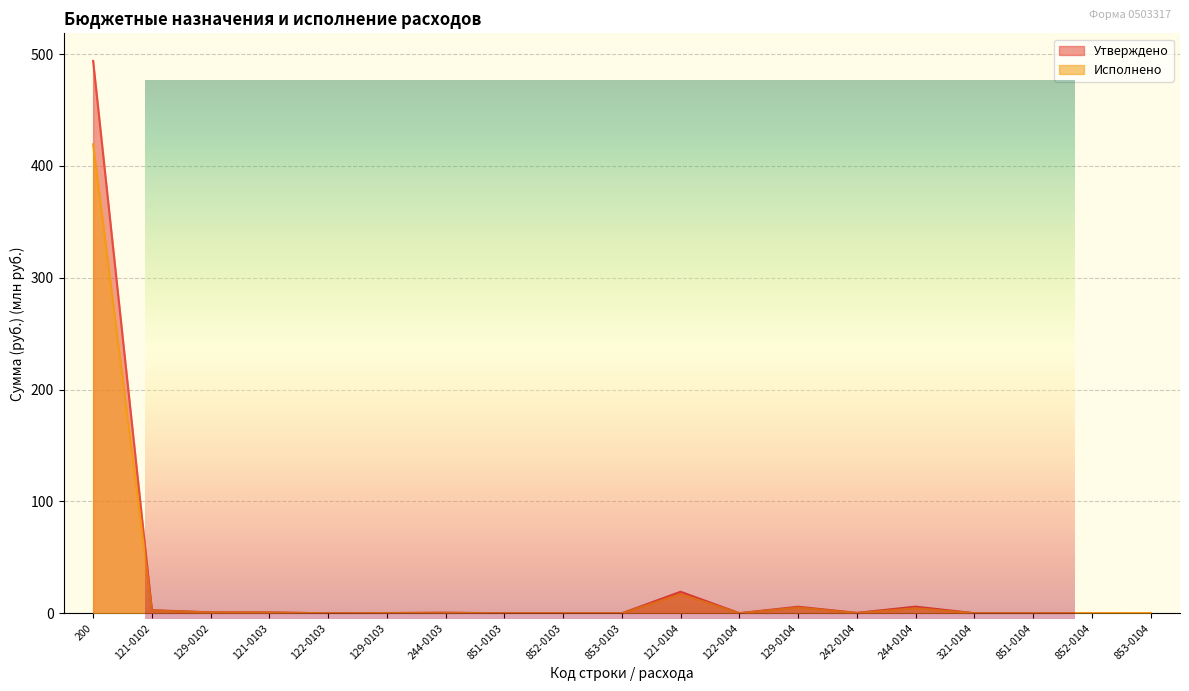

Count the number of data series in this chart.

2